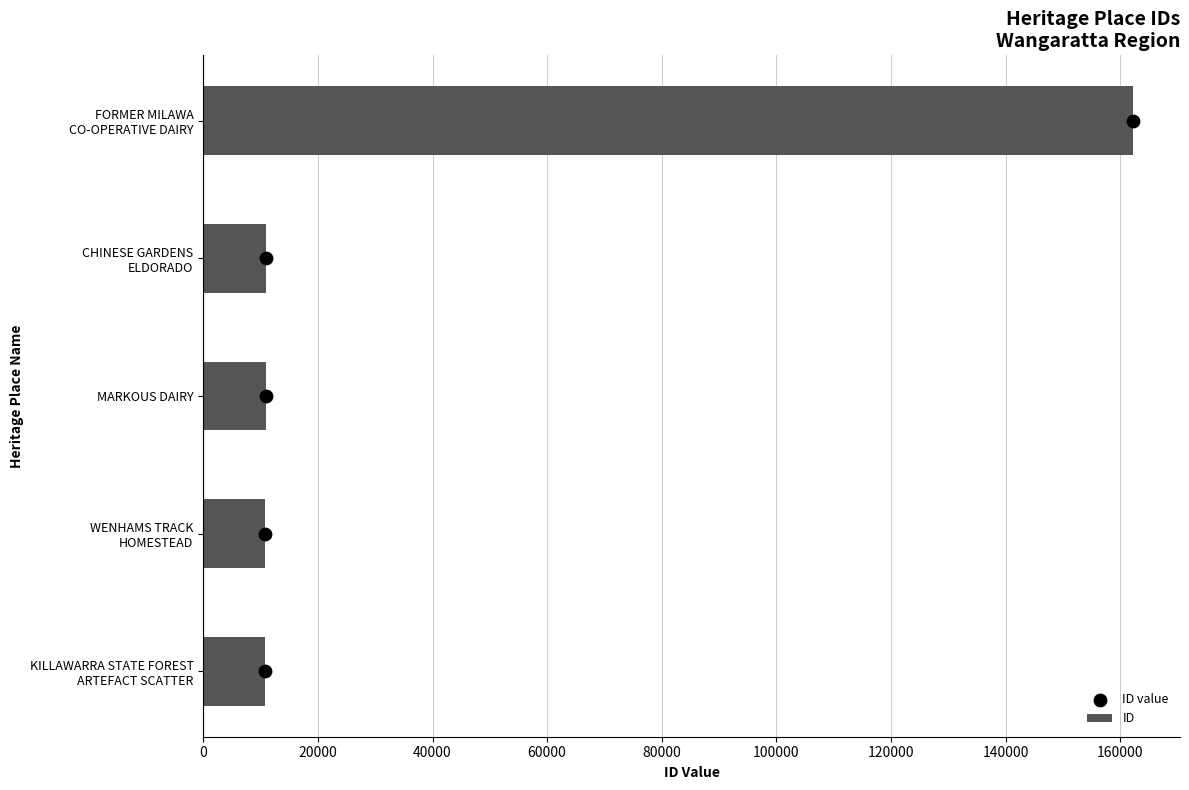

What are all the series names shown in the legend?

ID, ID value